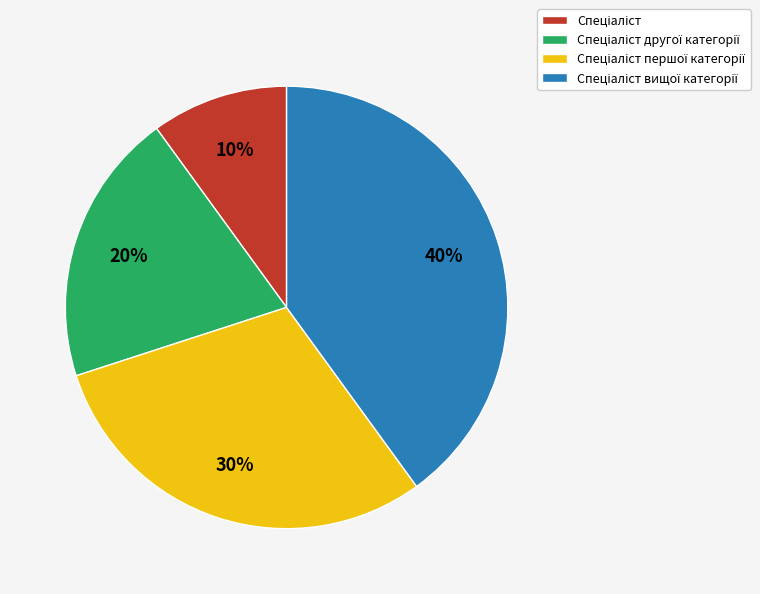

Is there any slice that represents more than half of the pie?

No